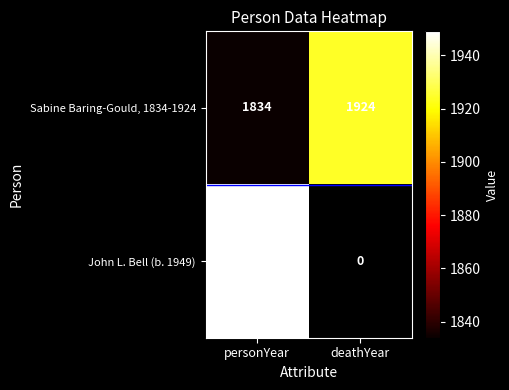

Which has a higher value, deathYear or personYear?

deathYear